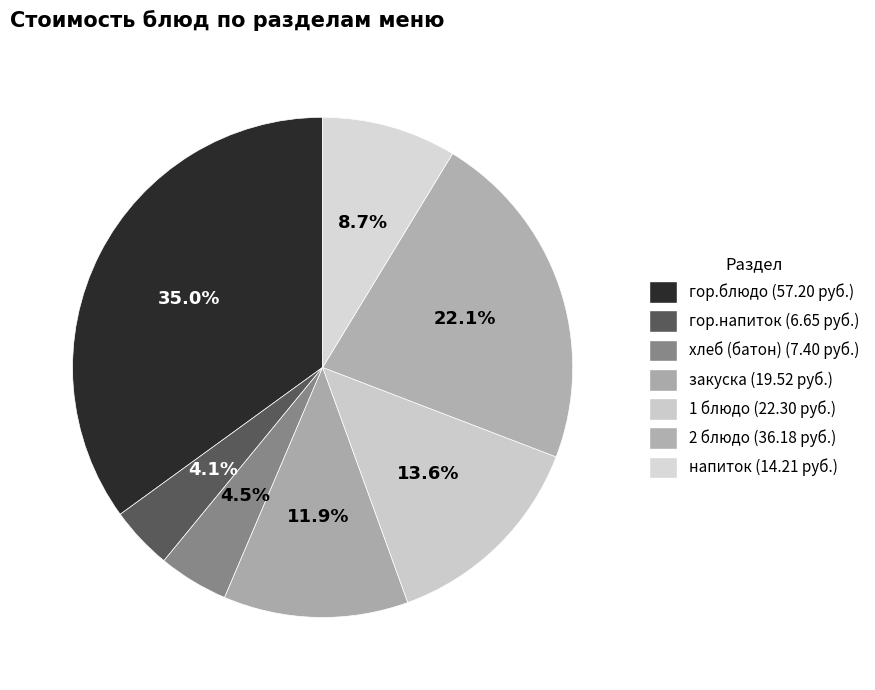

To the nearest percent, what is the difference between the largest and smallest slice percentages?

31%